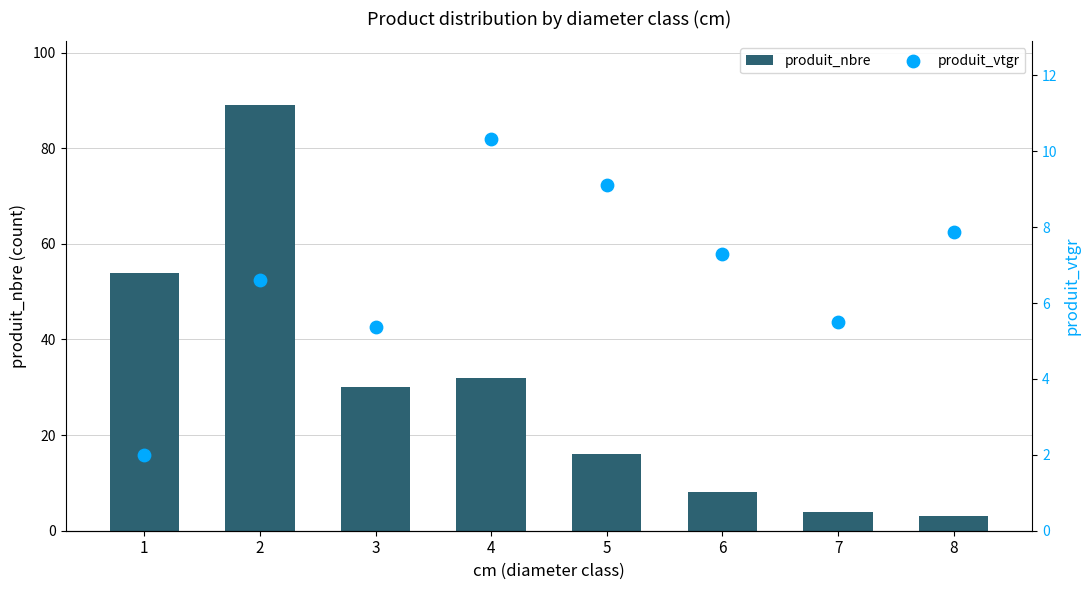

At which category is the sum across all series the highest?

2